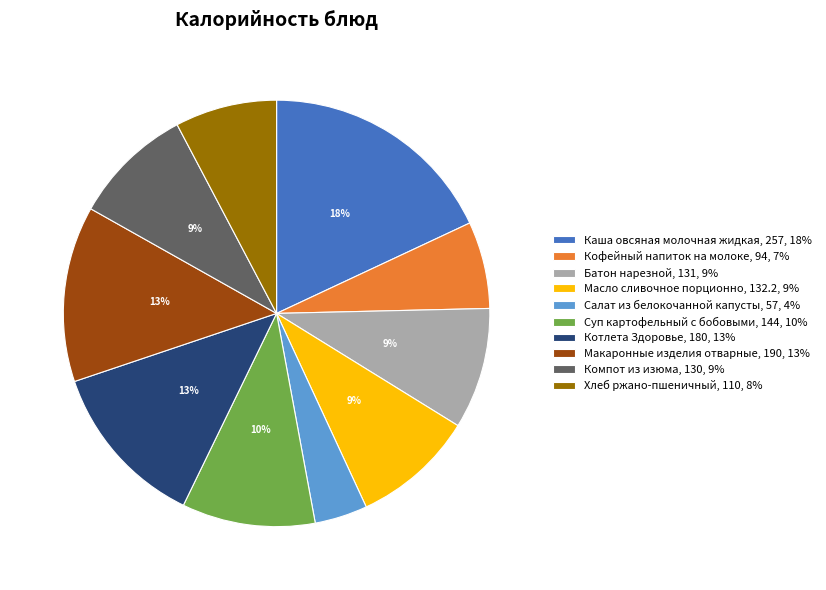

To the nearest percent, what is the difference between the Хлеб ржано-пшеничный and Каша овсяная молочная жидкая slice percentages?

10%